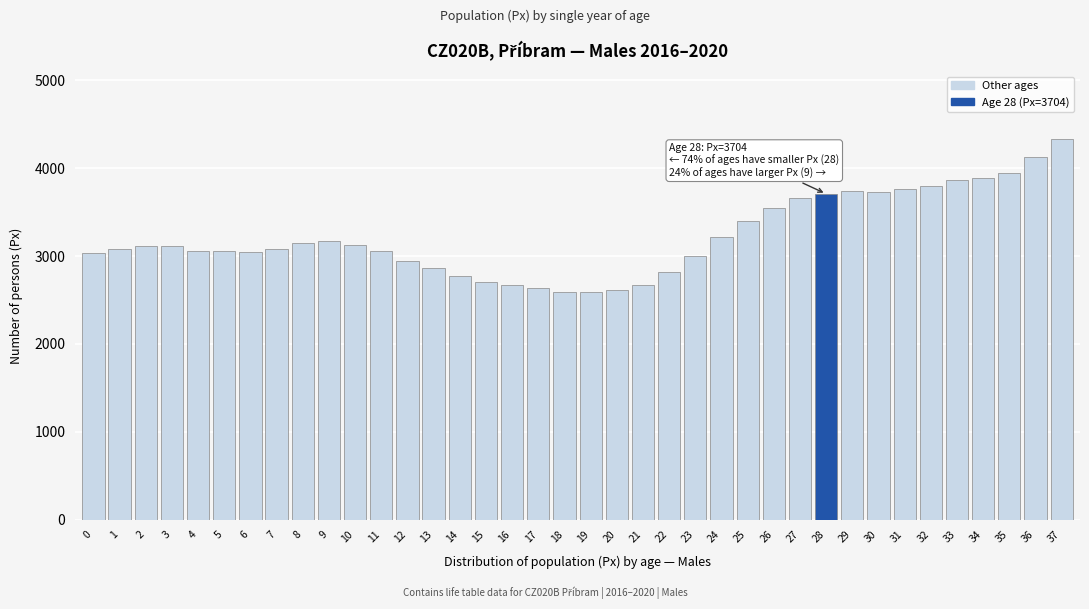

What is the value of the 7th bar from the left?

3043